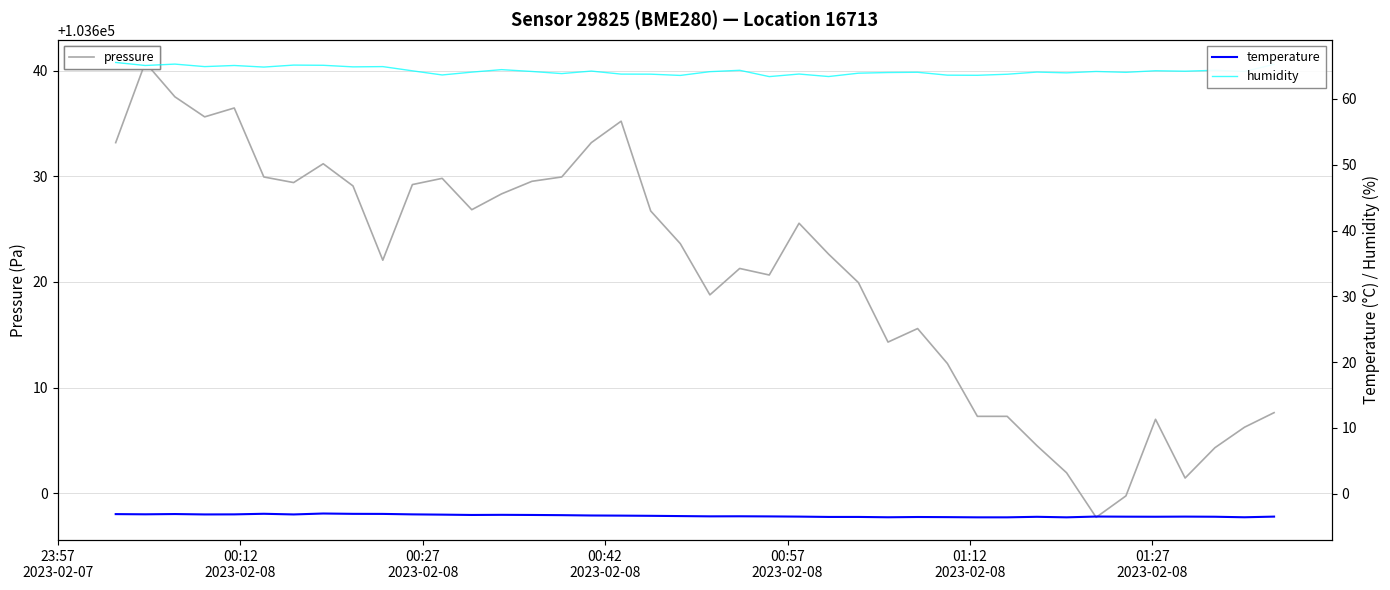

How many lines are shown in the chart?

3